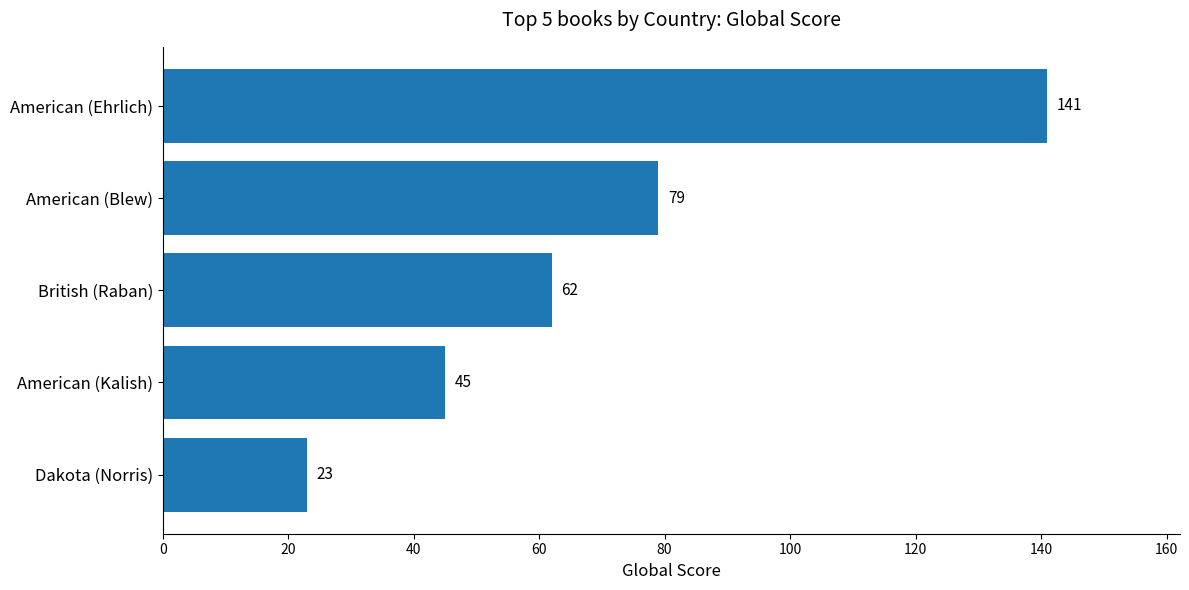

The value at British (Raban) is 21. True or false?

False